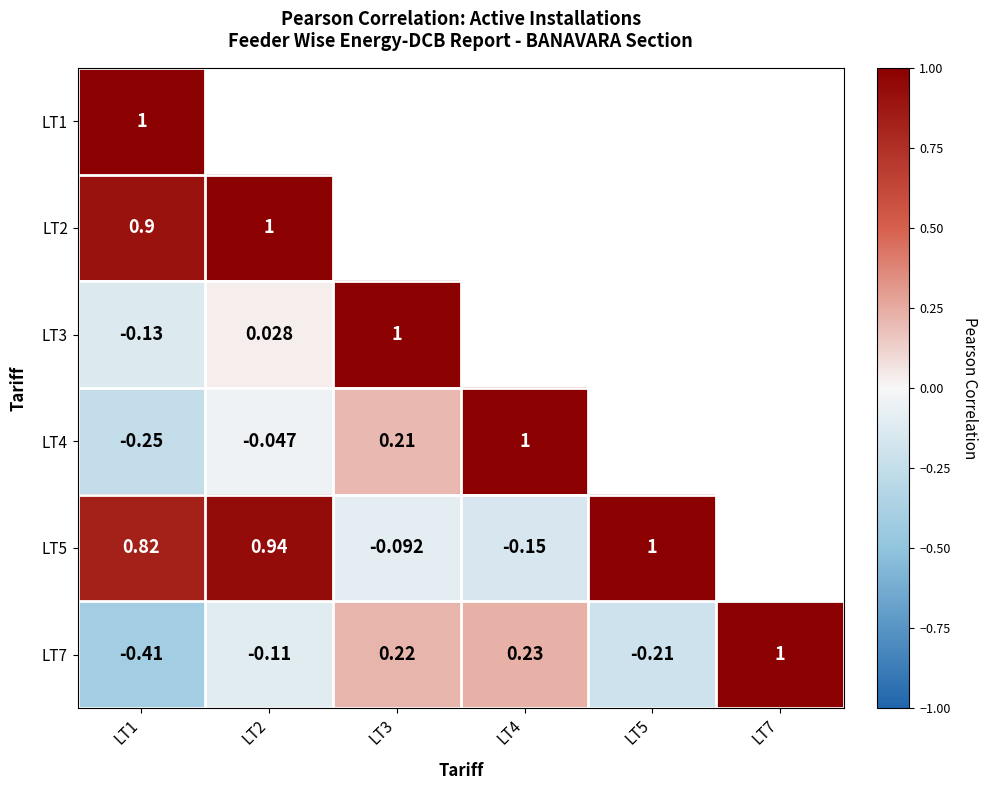

At how many categories does at least one series exceed 0?

6